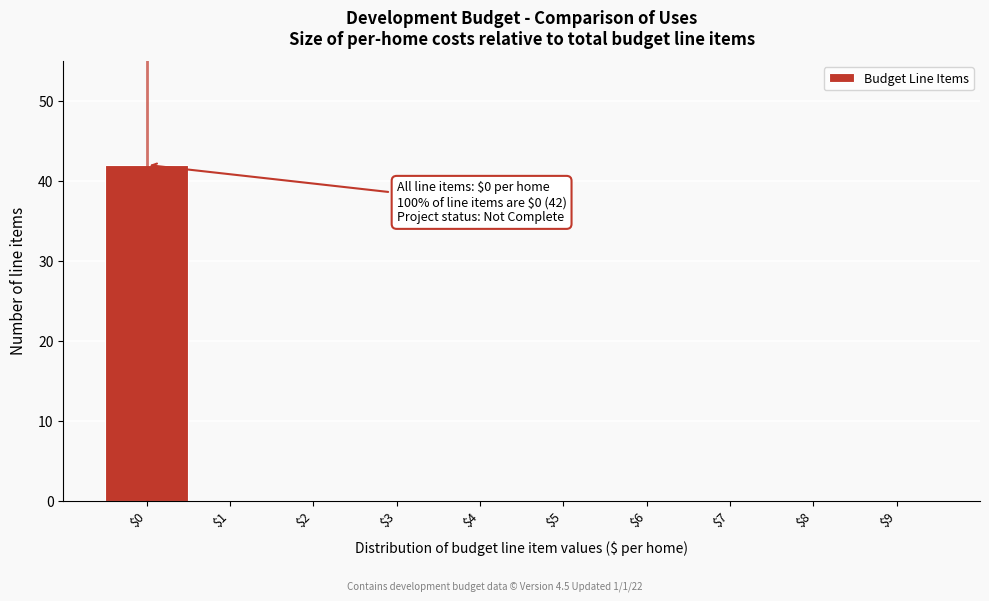

Over which range of the x-axis is the bar tallest?

-0.5 to 0.5